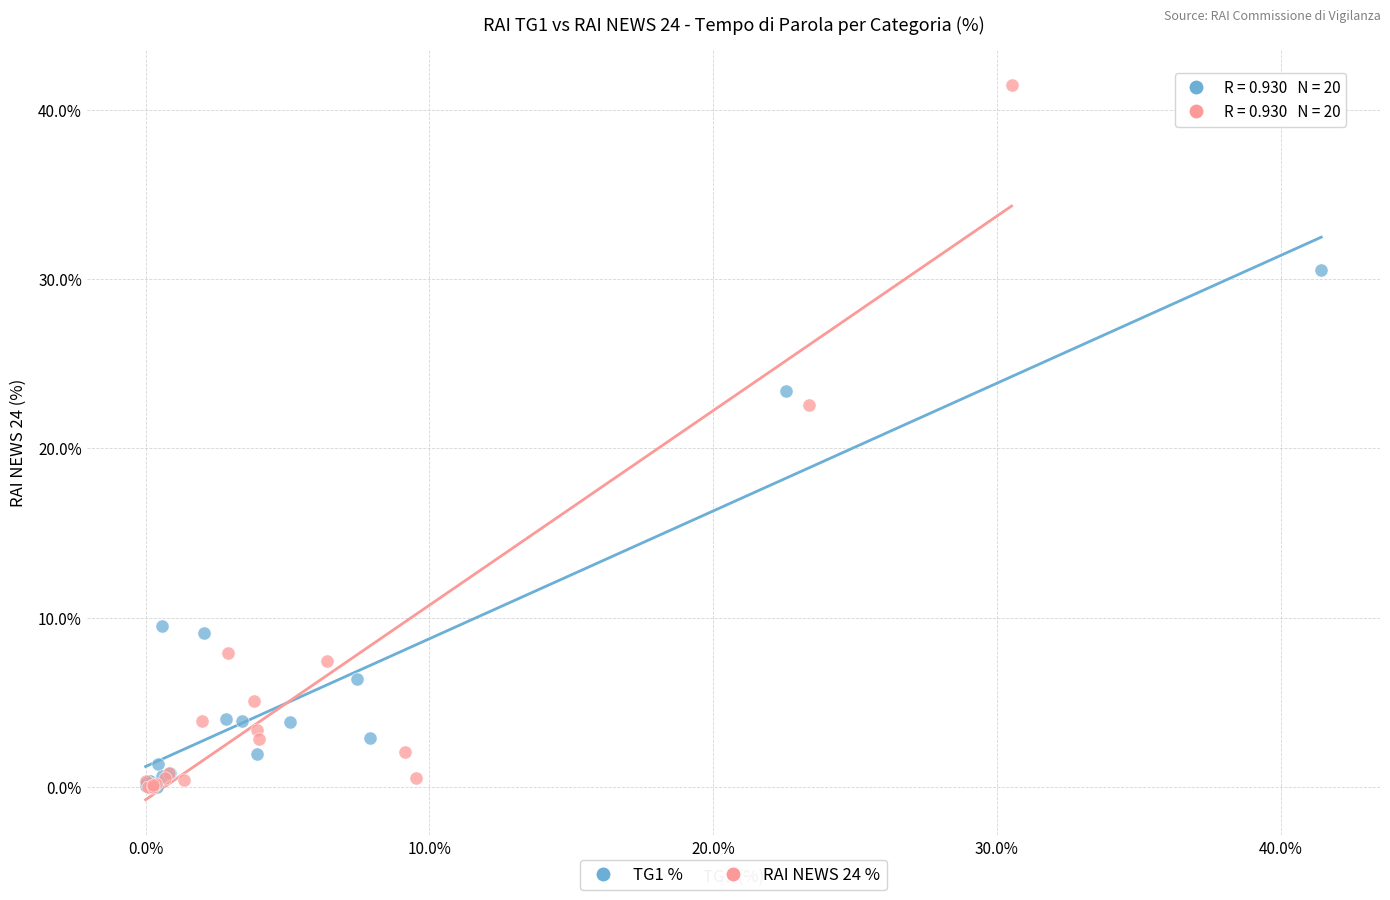

Which series reaches the maximum Y coordinate?

RAI NEWS 24 %